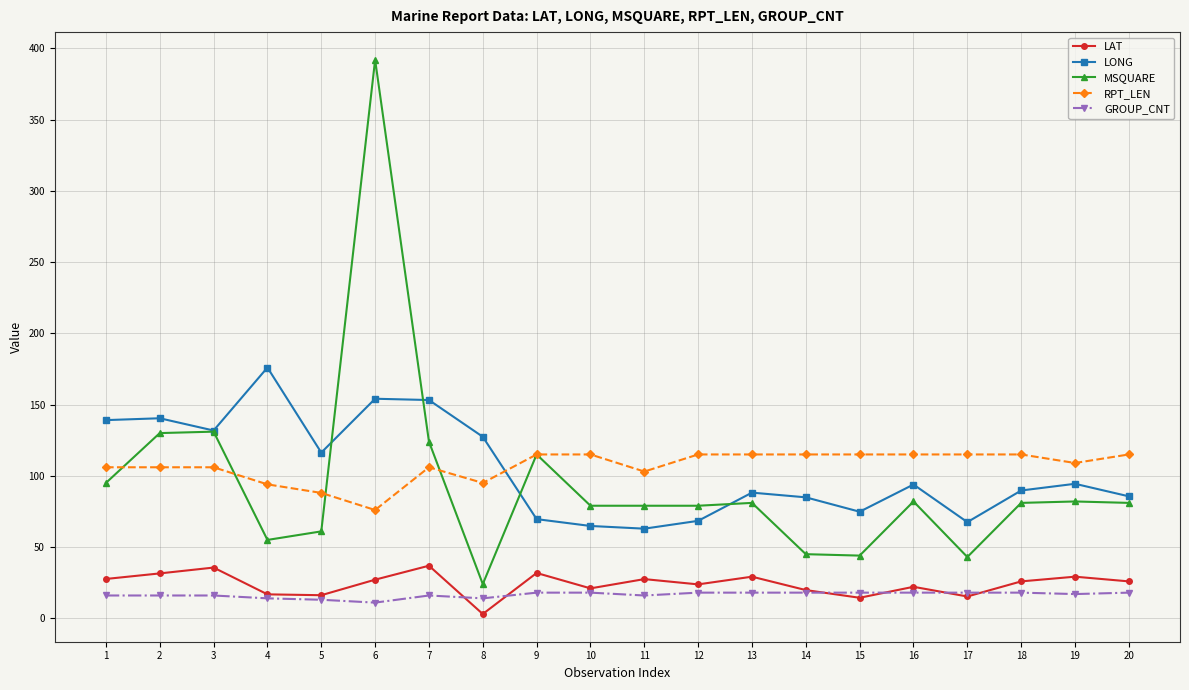

At which category is the sum across all series the highest?

6